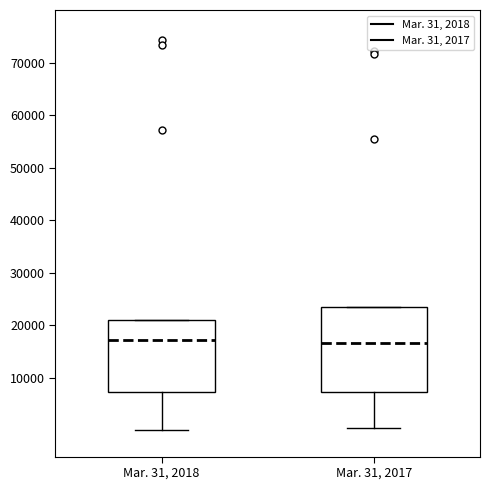

Reading left to right, read every box against the y-axis: the position of its median line, the range the box covers, and the ends of its whiskers. The values are not printed on the chart, so give them approximately, as read against the axis.

Mar. 31, 2018: median 17000, box 7000 to 21000, whiskers 0 to 21000
Mar. 31, 2017: median 17000, box 7000 to 24000, whiskers 0 to 24000